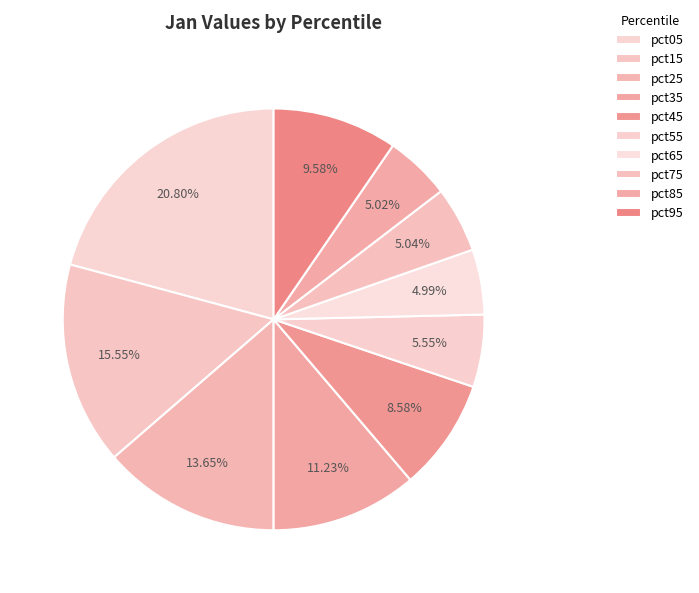

What is the largest slice in the pie chart?

pct05